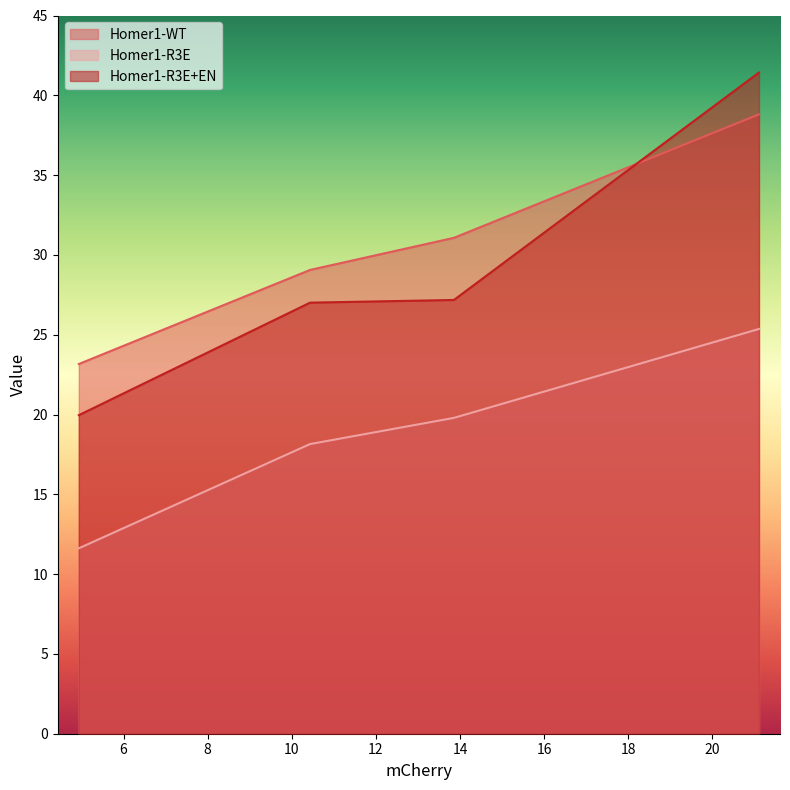

True or false: Homer1-R3E+EN has a value of 29.3 at 4.9372.

False